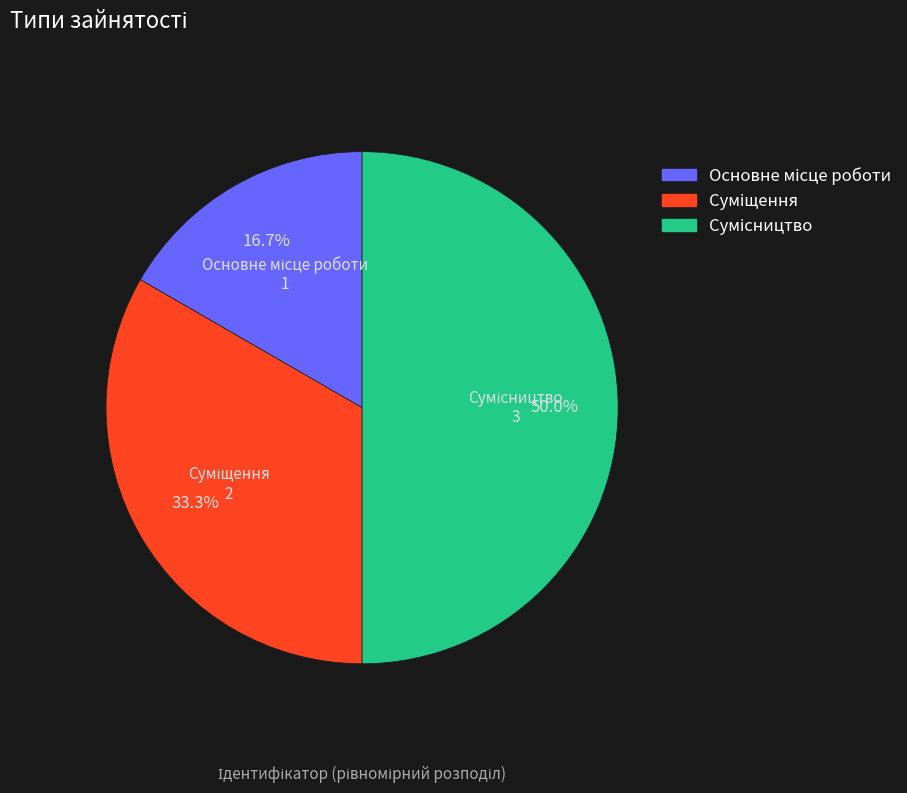

To the nearest percent, what percentage of the pie is Сумісництво?

50%